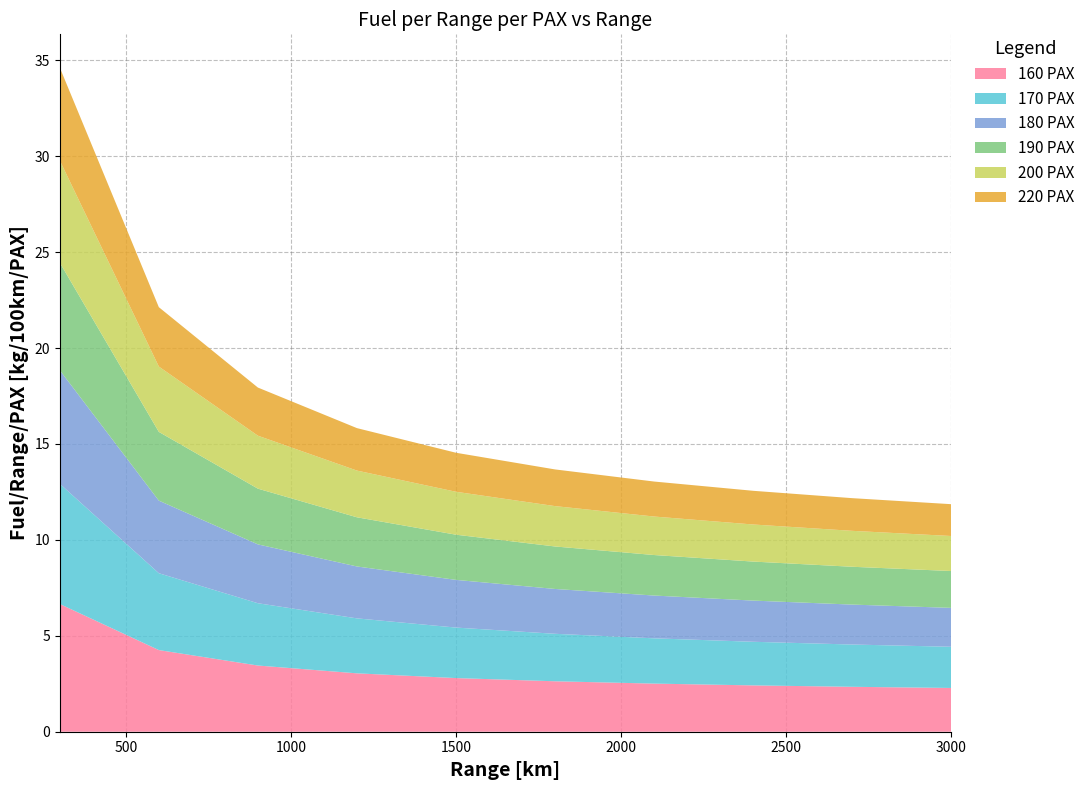

Reading left to right, list all the values displayed in this chart.

160 PAX: 300=6.7	600=4.3	900=3.5	1200=3.0	1500=2.8	1800=2.6	2100=2.5	2400=2.4	2700=2.3	3000=2.3
170 PAX: 300=6.3	600=4.0	900=3.2	1200=2.9	1500=2.6	1800=2.5	2100=2.4	2400=2.3	2700=2.2	3000=2.1
180 PAX: 300=5.9	600=3.8	900=3.1	1200=2.7	1500=2.5	1800=2.3	2100=2.2	2400=2.1	2700=2.1	3000=2.0
190 PAX: 300=5.6	600=3.6	900=2.9	1200=2.6	1500=2.4	1800=2.2	2100=2.1	2400=2.0	2700=2.0	3000=1.9
200 PAX: 300=5.3	600=3.4	900=2.8	1200=2.4	1500=2.2	1800=2.1	2100=2.0	2400=1.9	2700=1.9	3000=1.8
220 PAX: 300=4.8	600=3.1	900=2.5	1200=2.2	1500=2.0	1800=1.9	2100=1.8	2400=1.8	2700=1.7	3000=1.7